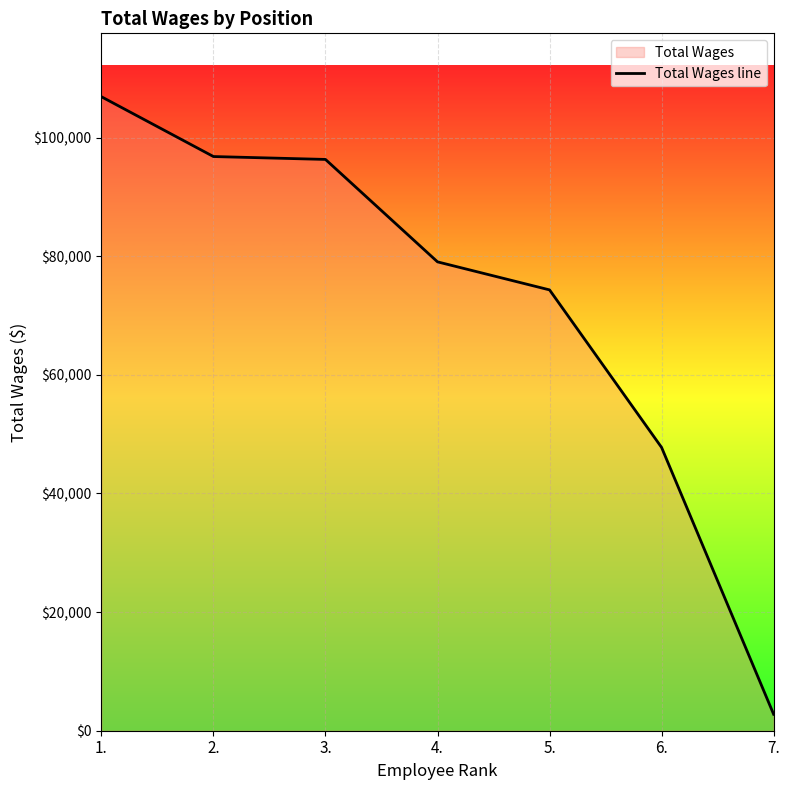

What is the change in value from 2. to 6.?

-49042